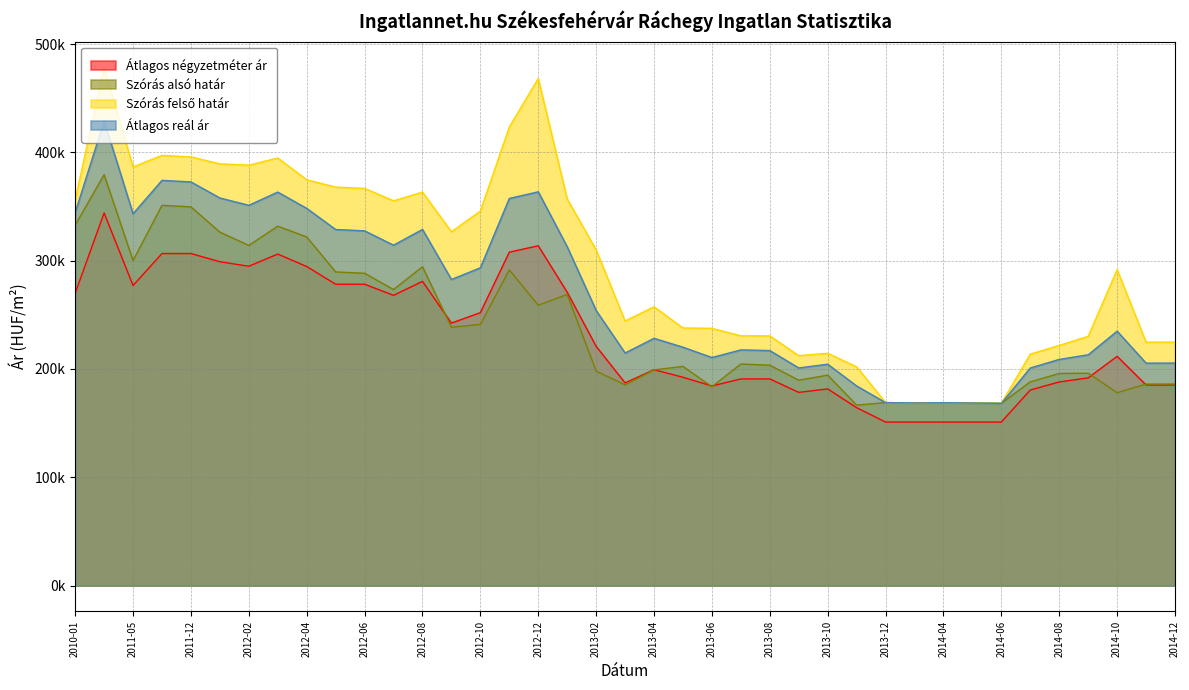

What is the value of the Átlagos négyzetméter ár point at the 24th from the left?

190799